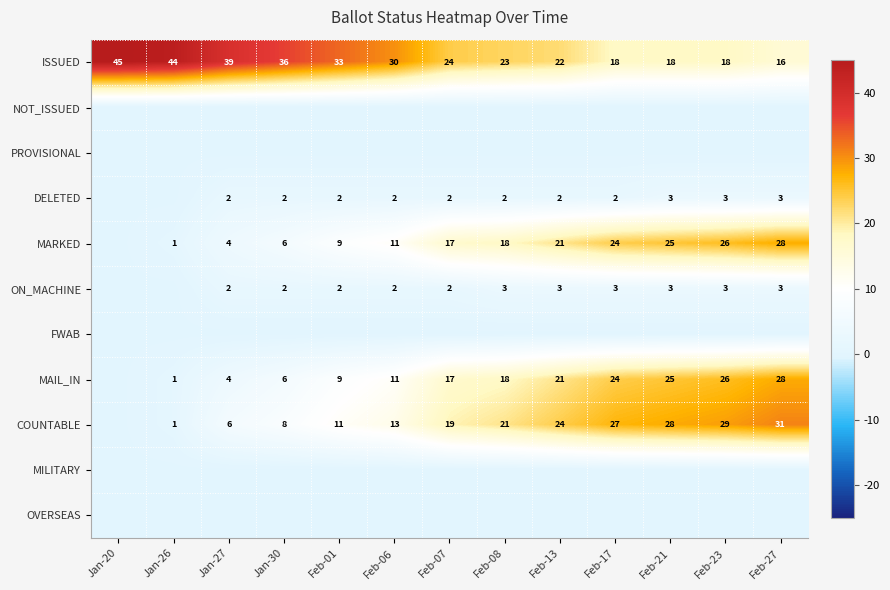

What is the sum of the ON_MACHINE values at Feb-08 and Feb-17?

6